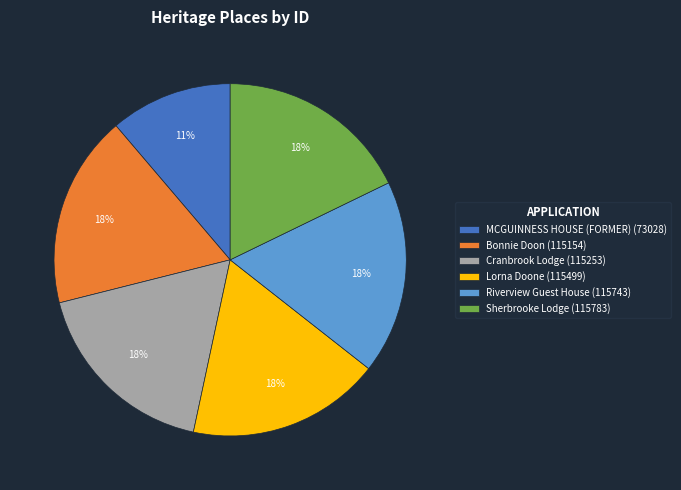

True or false: Lorna Doone accounts for 18% of the total.

True